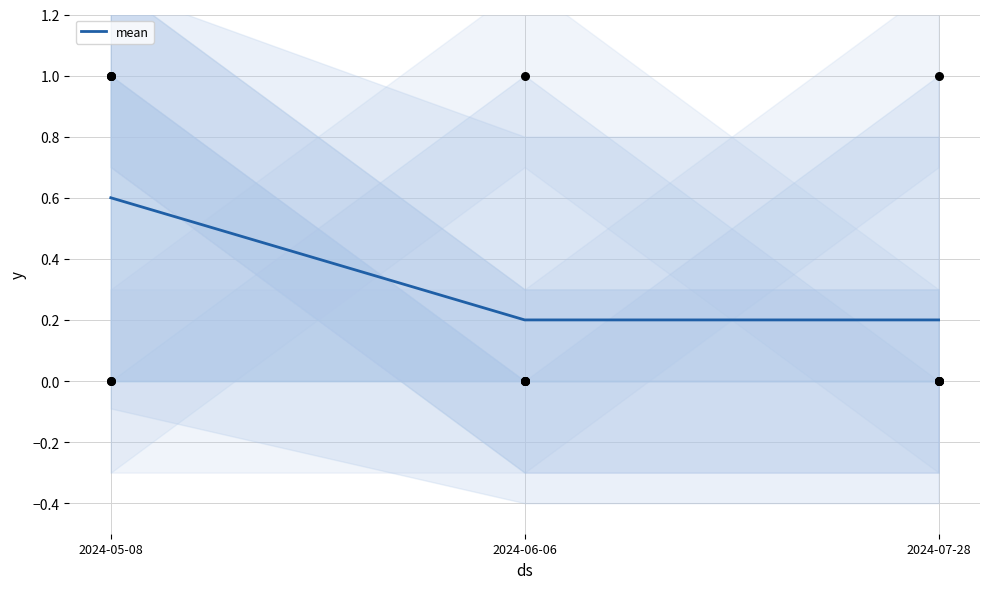

Between 2024-07-28 and 2024-06-06, which is larger?

2024-07-28